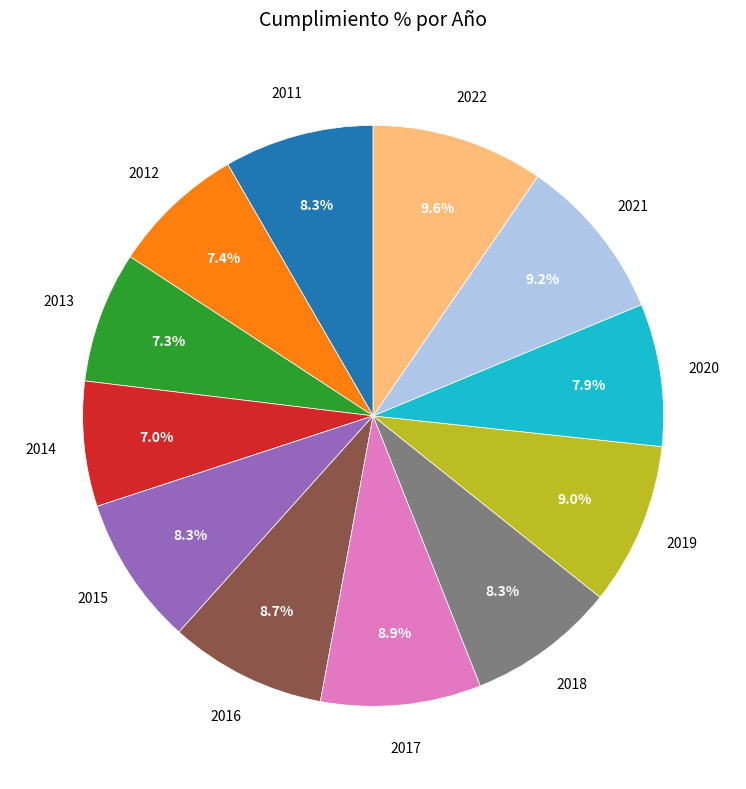

Count the number of slices in the pie.

12